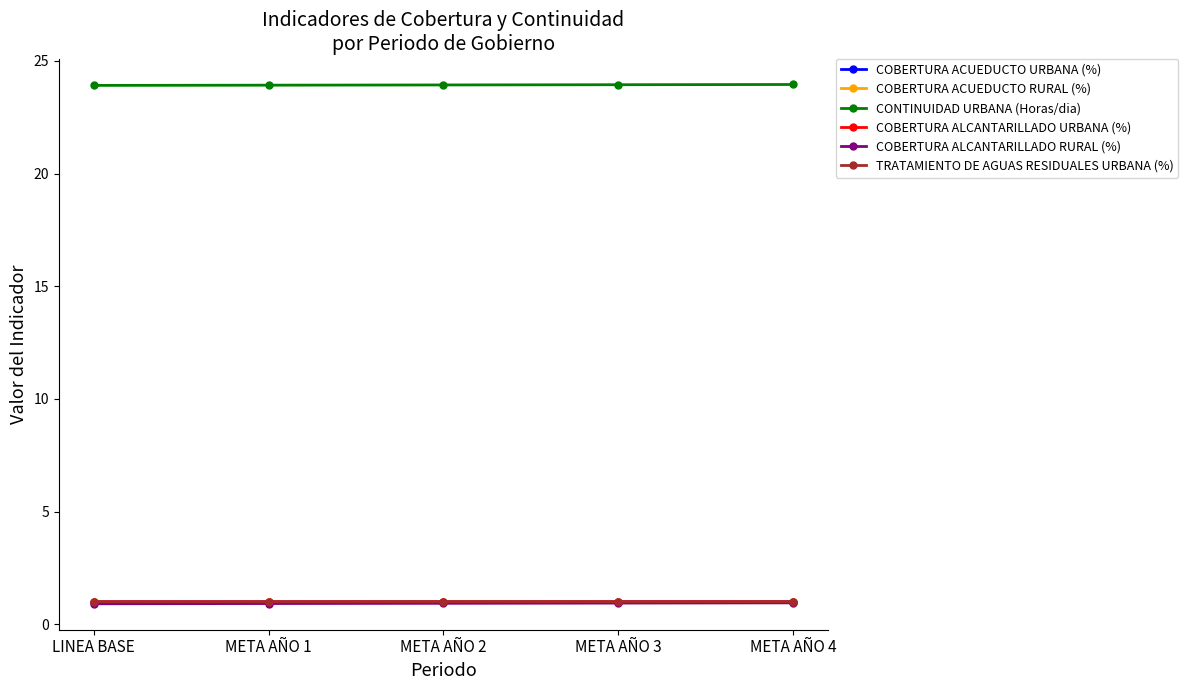

Is it true that COBERTURA ALCANTARILLADO URBANA (%) equals 1.0 at META AÑO 3?

True